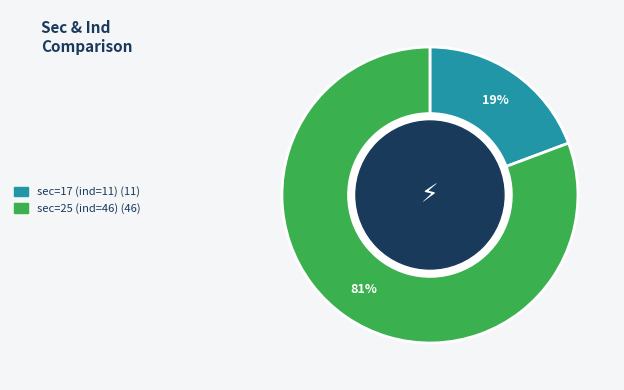

To the nearest percent, what is the average slice percentage?

50%